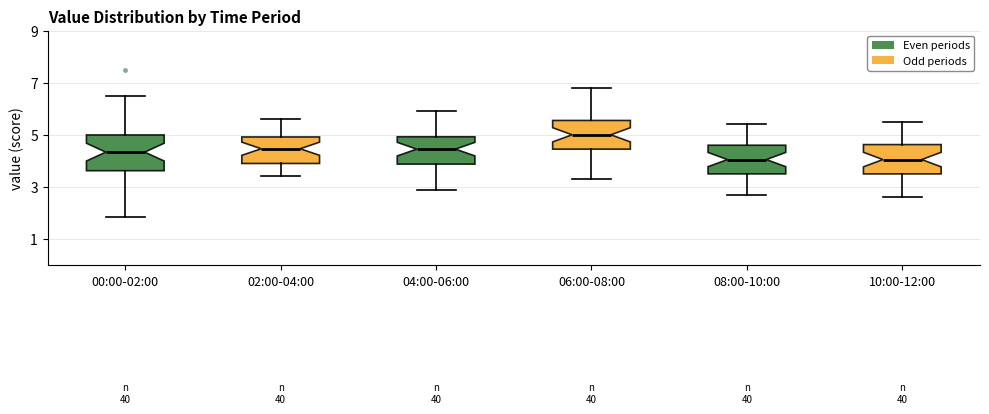

Reading left to right, transcribe this box plot: for each box, give where its median line is, the range the box spans, and where its two whiskers end, as read against the y-axis. The values are not printed on the chart, so give them approximately, as read against the axis.

00:00-02:00: median 4.4, box 3.6 to 5.0, whiskers 1.8 to 6.4
02:00-04:00: median 4.4, box 4.0 to 5.0, whiskers 3.4 to 5.6
04:00-06:00: median 4.4, box 3.8 to 5.0, whiskers 3.0 to 6.0
06:00-08:00: median 5.0, box 4.4 to 5.6, whiskers 3.4 to 6.8
08:00-10:00: median 4.0, box 3.6 to 4.6, whiskers 2.8 to 5.4
10:00-12:00: median 4.0, box 3.6 to 4.6, whiskers 2.6 to 5.6